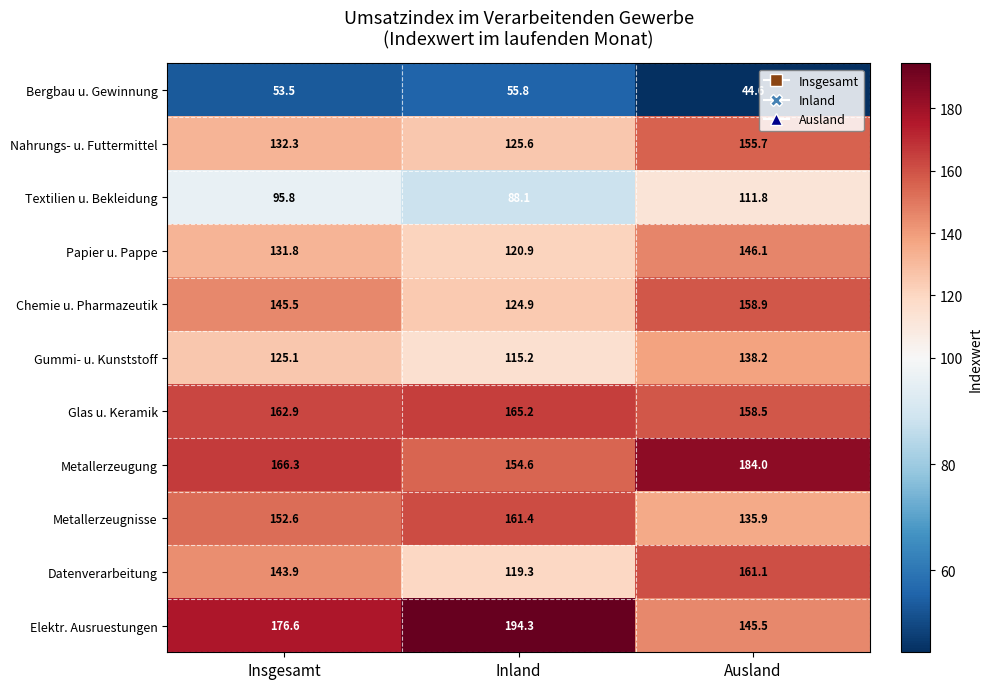

What is the average value of the Metallerzeugnisse series?

150.0